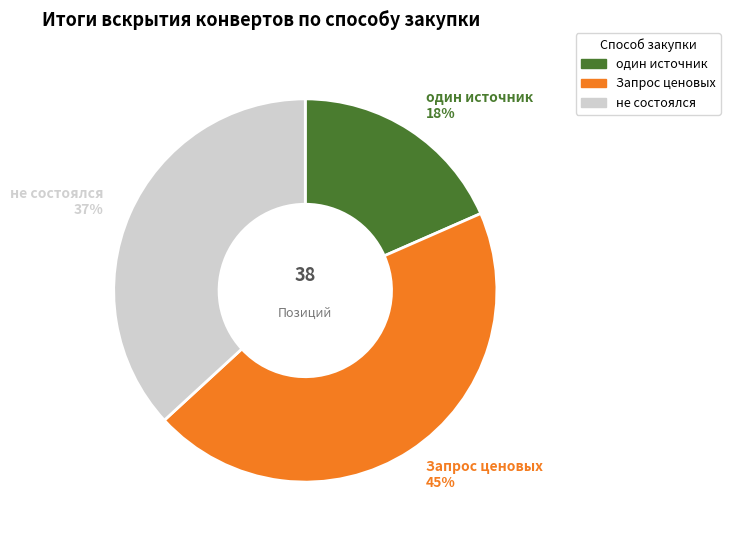

Does any single category account for the majority?

No